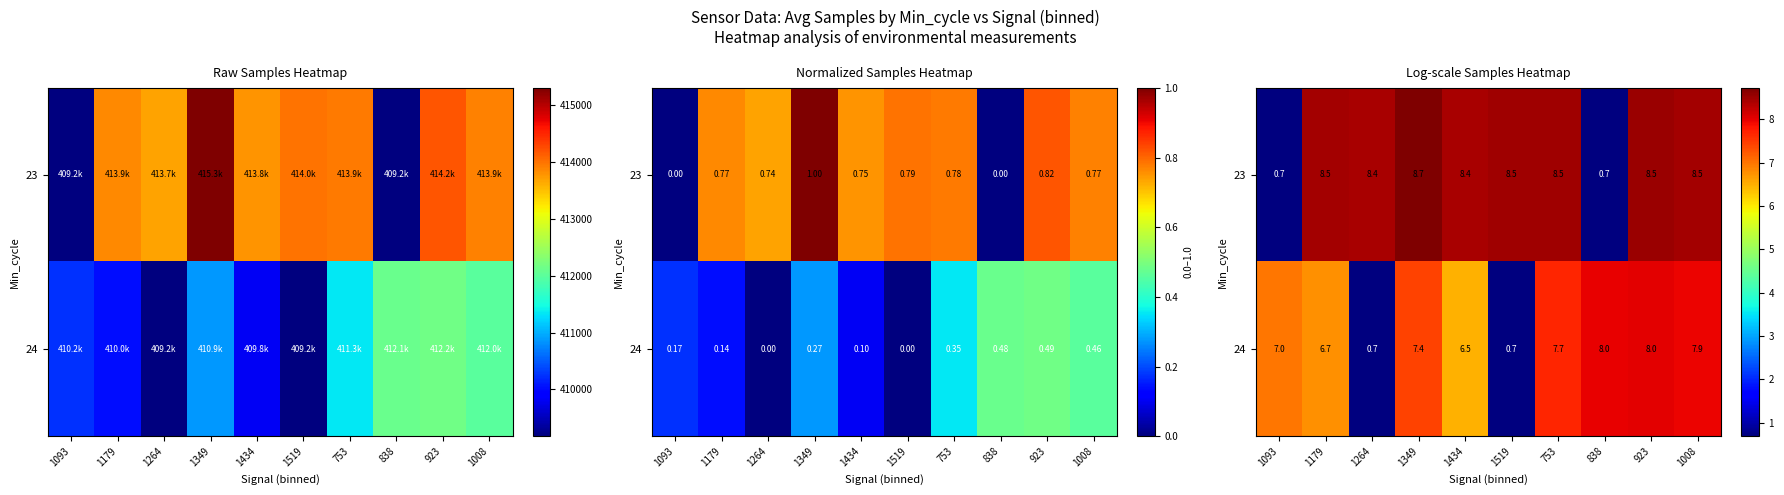

At which category is the sum across all series the highest?

923